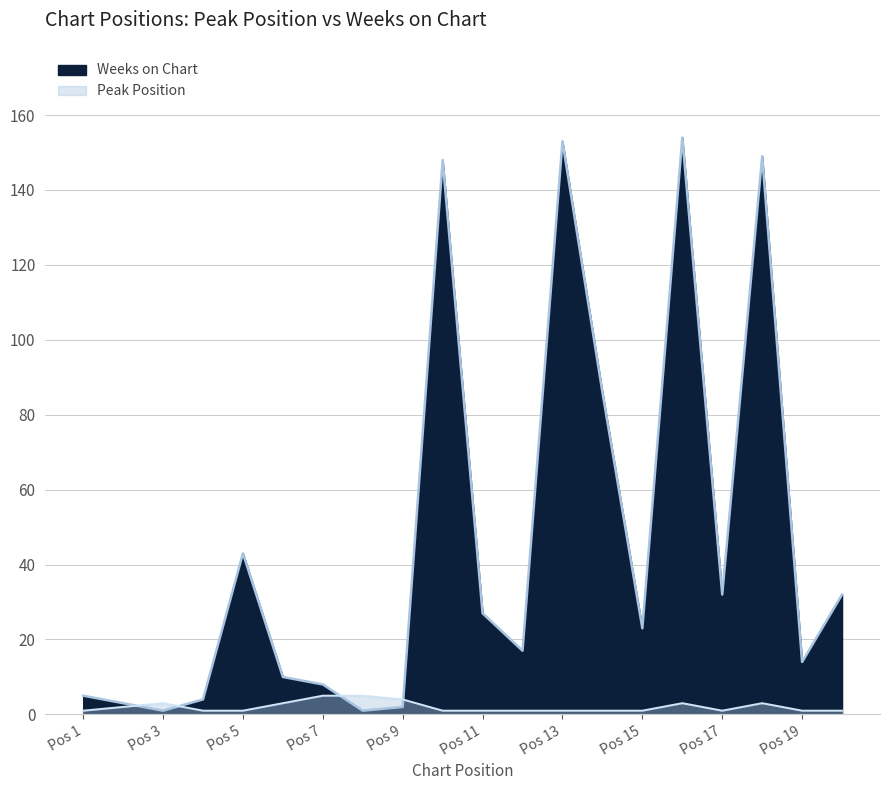

What is the total value across all series at 10?

149